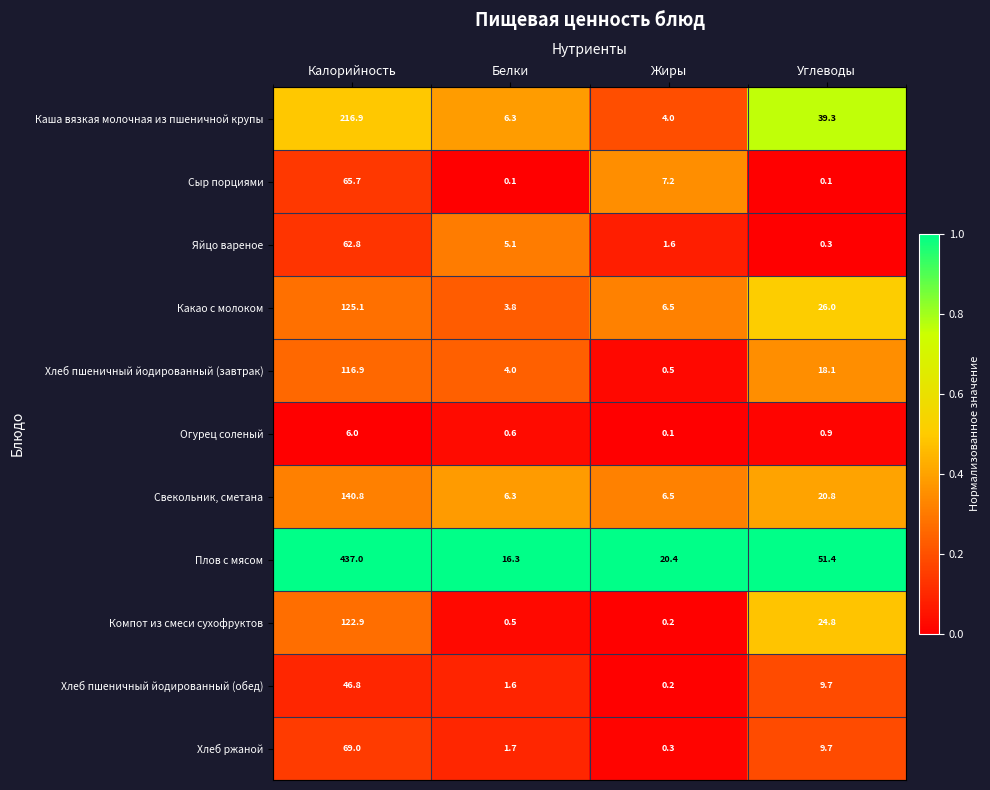

What is the lowest value of the Плов с мясом series?

16.3